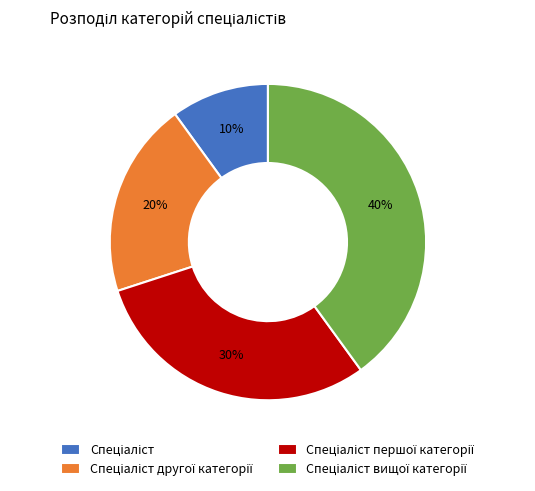

To the nearest percent, what is the average slice percentage?

25%